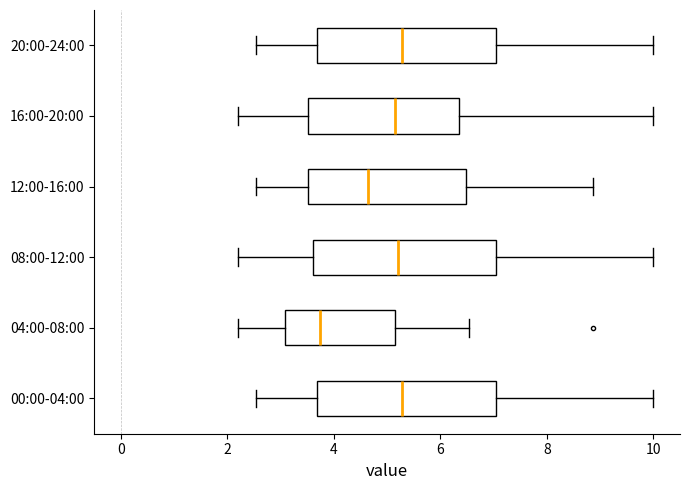

Reading bottom to top, read every box against the x-axis: the position of its median line, the range the box covers, and the ends of its whiskers. The values are not printed on the chart, so give them approximately, as read against the axis.

00:00-04:00: median 5.2, box 3.6 to 7.0, whiskers 2.6 to 10.0
04:00-08:00: median 3.8, box 3.0 to 5.2, whiskers 2.2 to 6.6
08:00-12:00: median 5.2, box 3.6 to 7.0, whiskers 2.2 to 10.0
12:00-16:00: median 4.6, box 3.6 to 6.4, whiskers 2.6 to 8.8
16:00-20:00: median 5.2, box 3.6 to 6.4, whiskers 2.2 to 10.0
20:00-24:00: median 5.2, box 3.6 to 7.0, whiskers 2.6 to 10.0